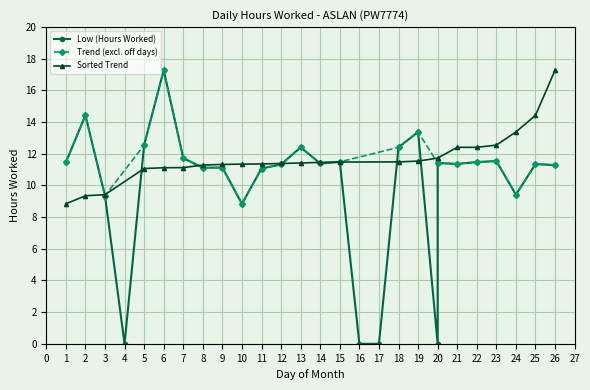

What is the average value?

10.0